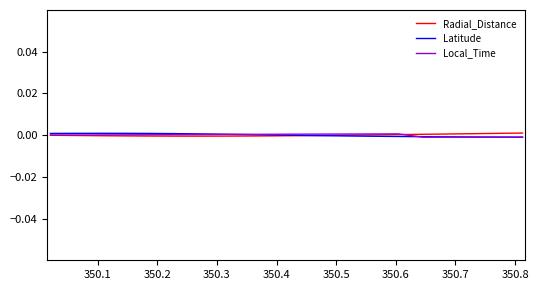

What are all the series names shown in the legend?

Radial_Distance, Latitude, Local_Time